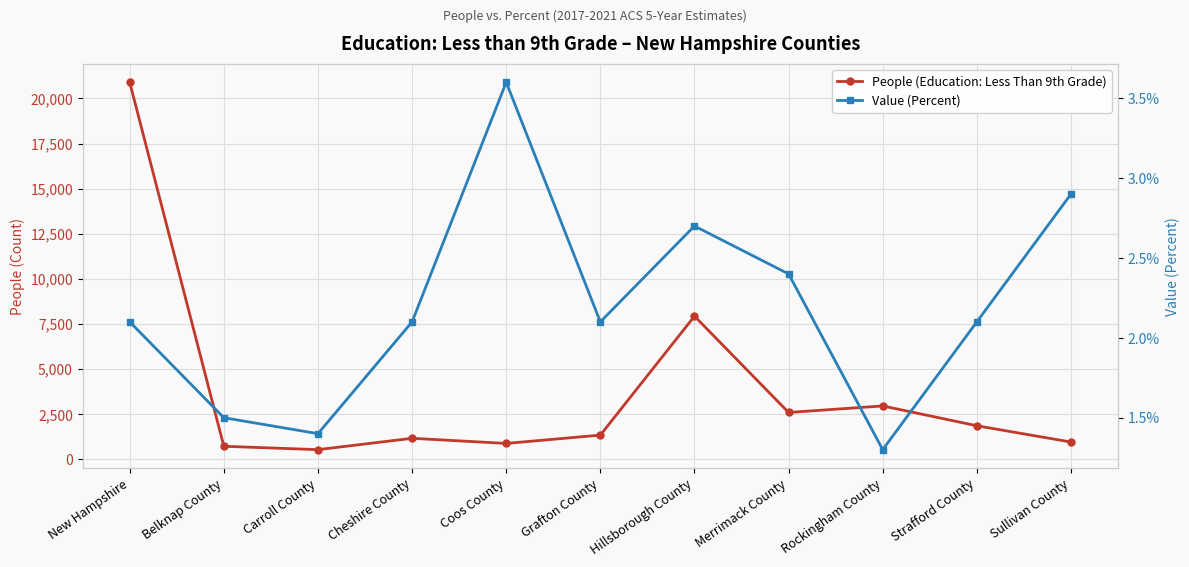

What is the difference between the maximum and minimum values in the Value (Percent) series?

2.3